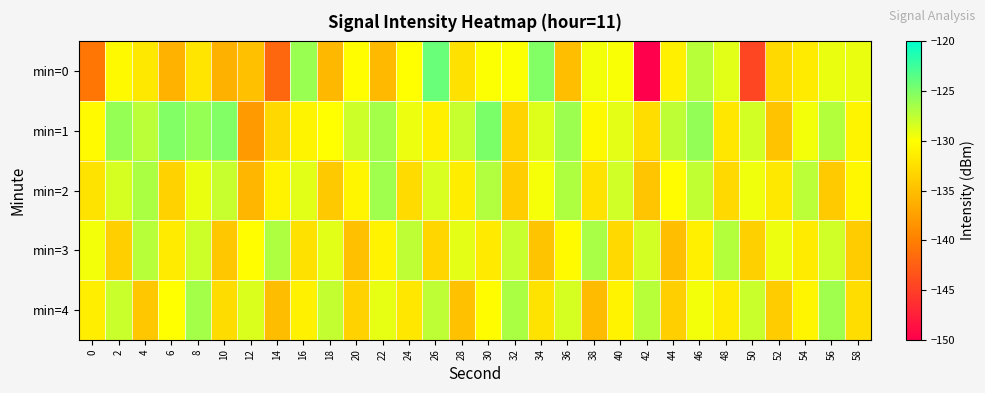

What is the spread (max minus min) of values at 26?

9.0